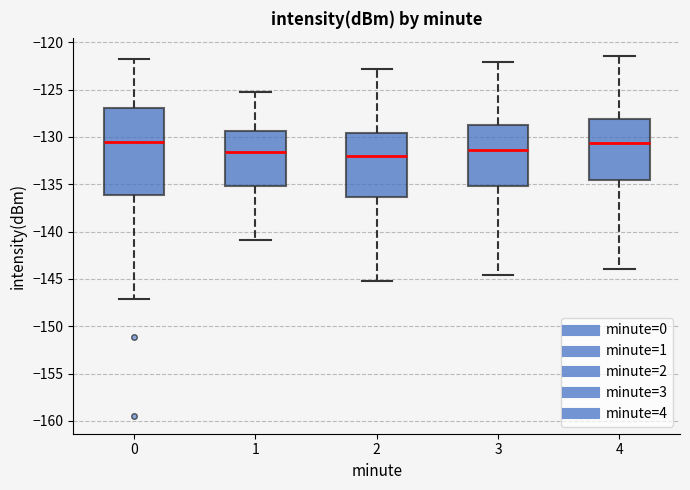

Reading left to right, read every box against the y-axis: the position of its median line, the range the box covers, and the ends of its whiskers. The values are not printed on the chart, so give them approximately, as read against the axis.

0: median -130.5, box -136.0 to -127.0, whiskers -147.0 to -122.0
1: median -131.5, box -135.0 to -129.5, whiskers -141.0 to -125.5
2: median -132.0, box -136.5 to -129.5, whiskers -145.0 to -123.0
3: median -131.5, box -135.0 to -128.5, whiskers -144.5 to -122.0
4: median -130.5, box -134.5 to -128.0, whiskers -144.0 to -121.5